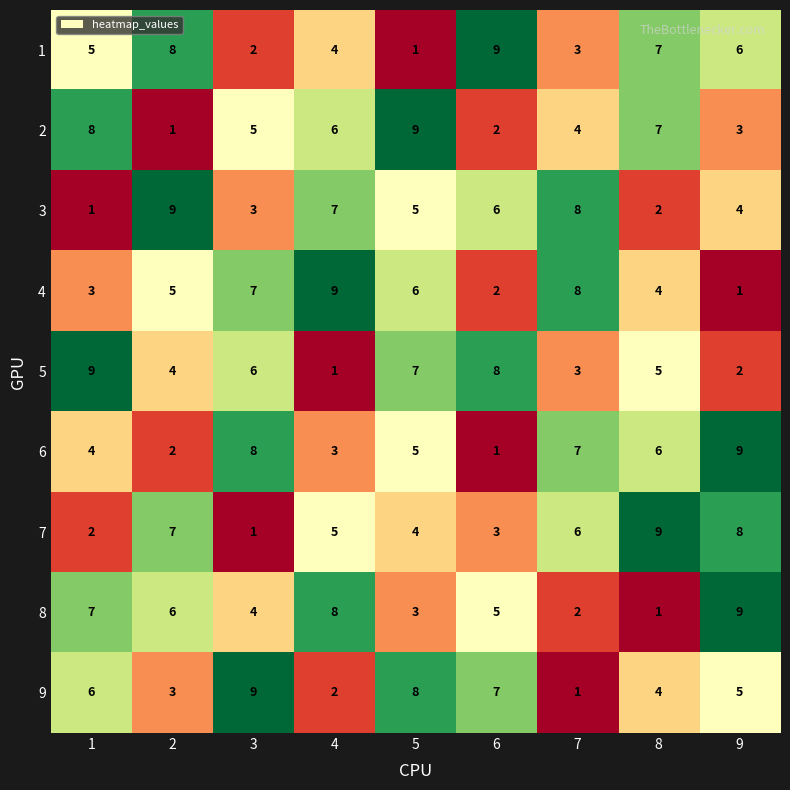

The value of 2 at 7 is 4. True or false?

True